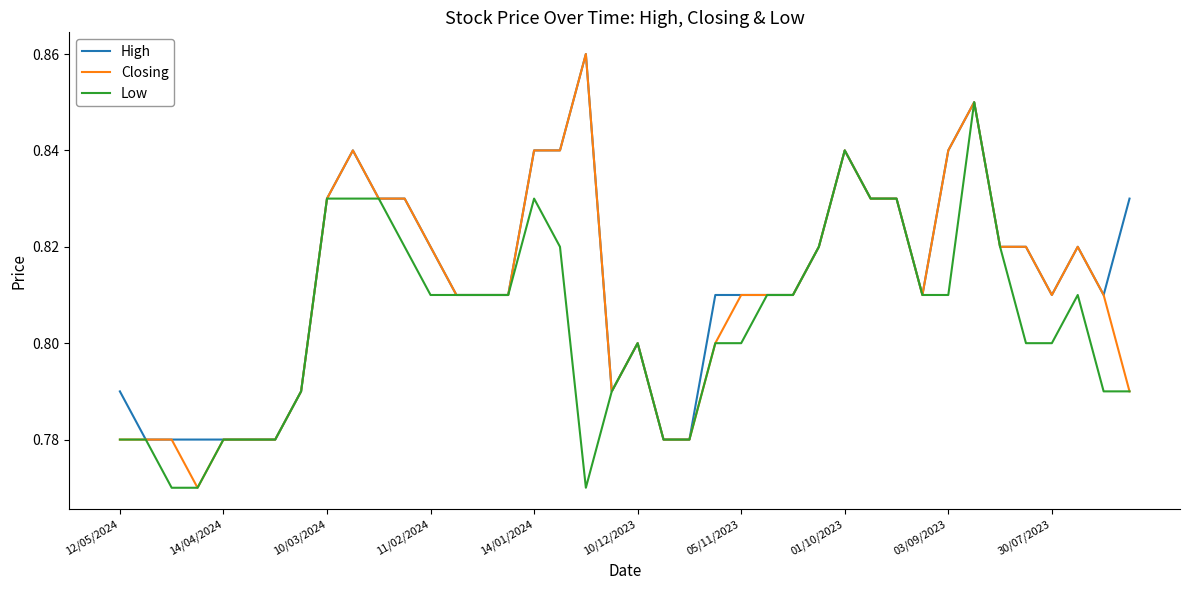

True or false: Low has more than 2 interior local peaks.

True